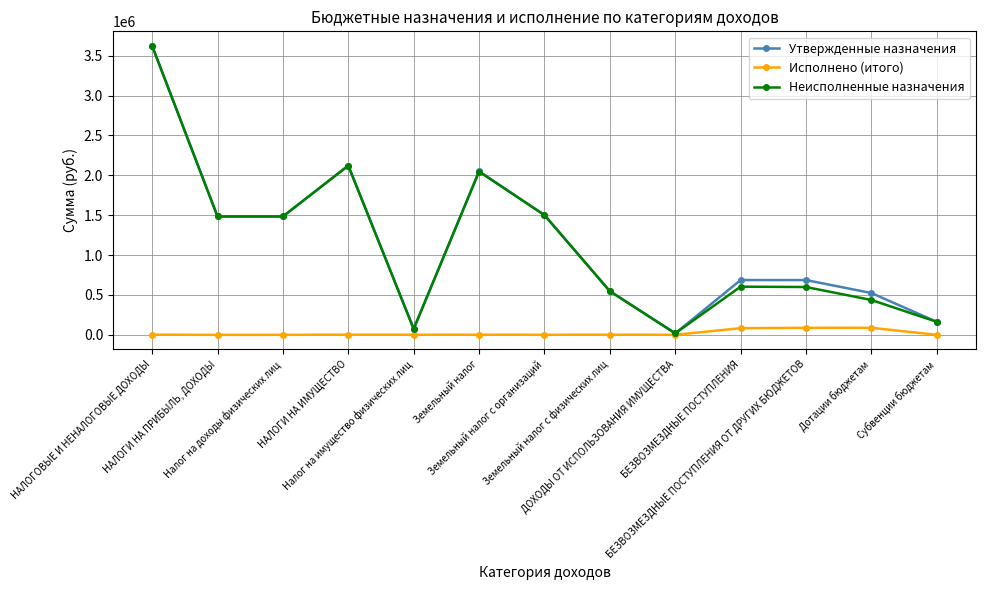

What is the approximate value of Исполнено (итого) at НАЛОГОВЫЕ И НЕНАЛОГОВЫЕ ДОХОДЫ?

1010.6